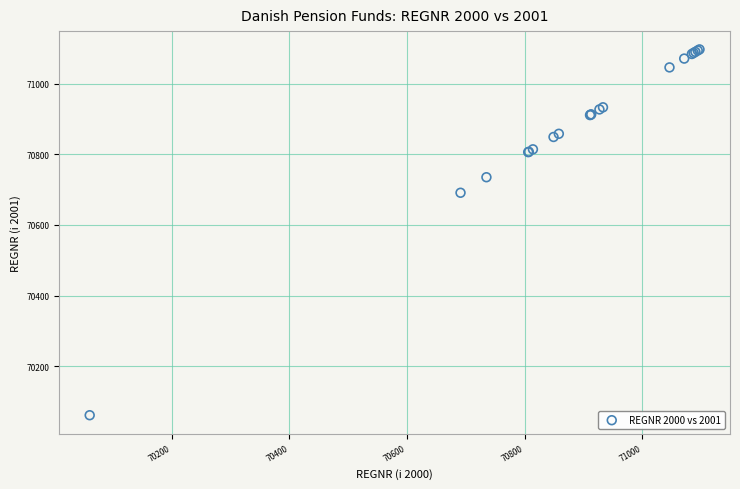

What Y value in the scatter plot is closest to 70579?

70691